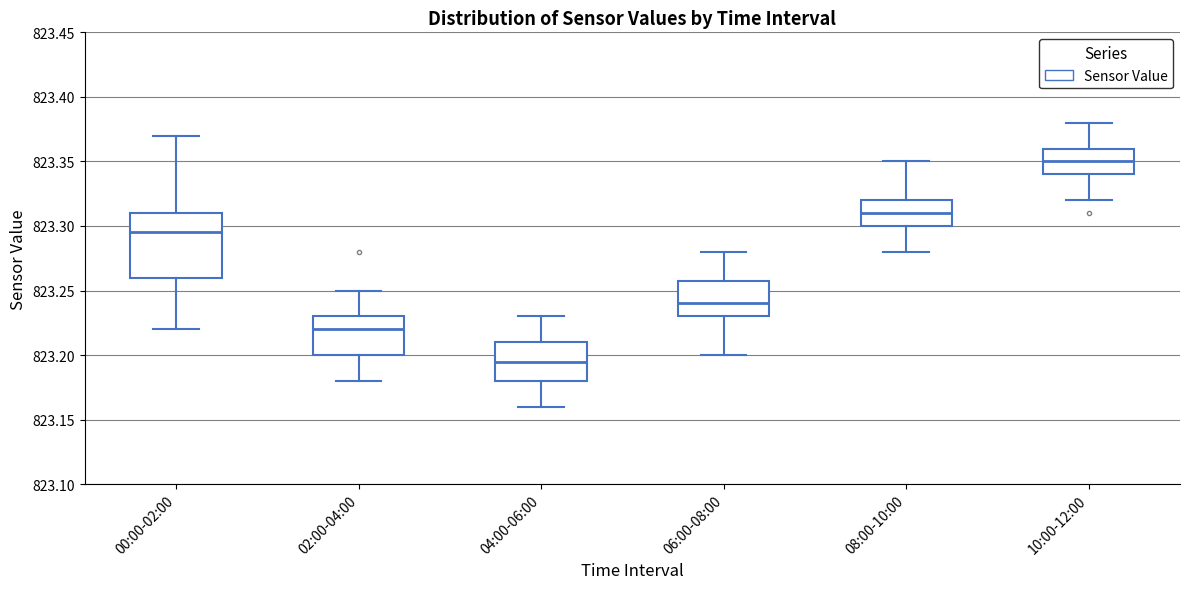

Reading left to right, transcribe this box plot: for each box, give where its median line is, the range the box spans, and where its two whiskers end, as read against the y-axis. The values are not printed on the chart, so give them approximately, as read against the axis.

00:00-02:00: median 823.295, box 823.260 to 823.310, whiskers 823.220 to 823.370
02:00-04:00: median 823.220, box 823.200 to 823.230, whiskers 823.180 to 823.250
04:00-06:00: median 823.195, box 823.180 to 823.210, whiskers 823.160 to 823.230
06:00-08:00: median 823.240, box 823.230 to 823.260, whiskers 823.200 to 823.280
08:00-10:00: median 823.310, box 823.300 to 823.320, whiskers 823.280 to 823.350
10:00-12:00: median 823.350, box 823.340 to 823.360, whiskers 823.320 to 823.380